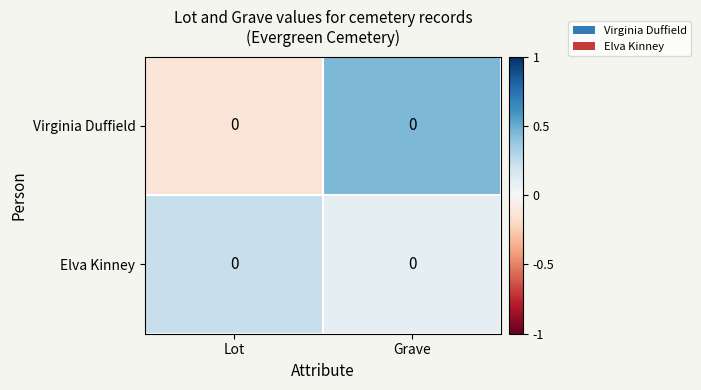

At which label does Virginia Duffield reach its minimum?

Lot